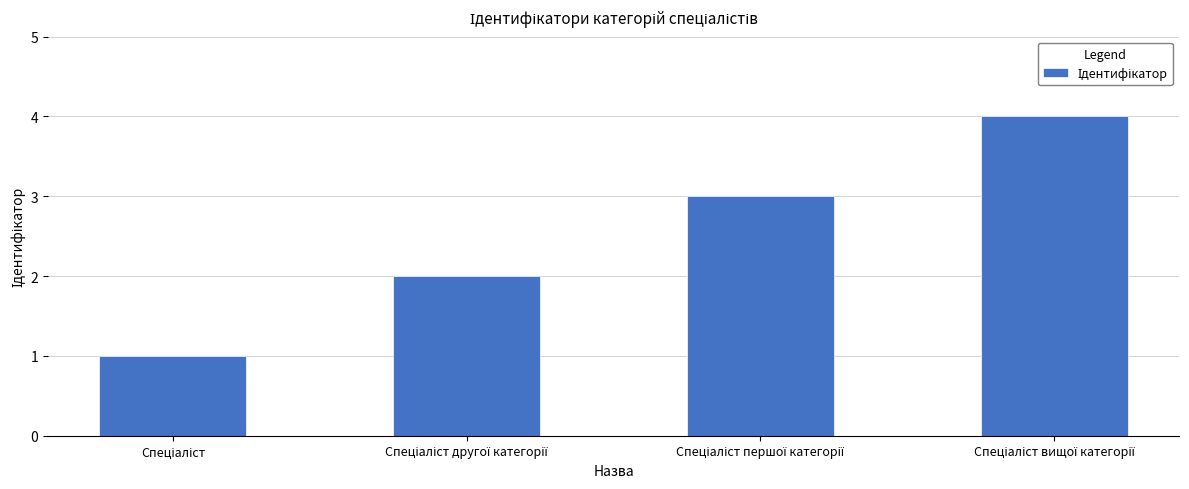

What is the smallest value displayed?

1